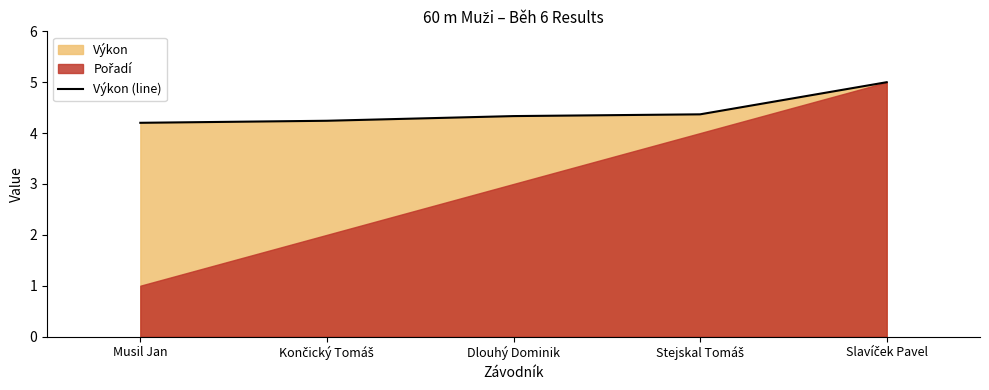

True or false: the data has more than 0 interior local peaks.

False